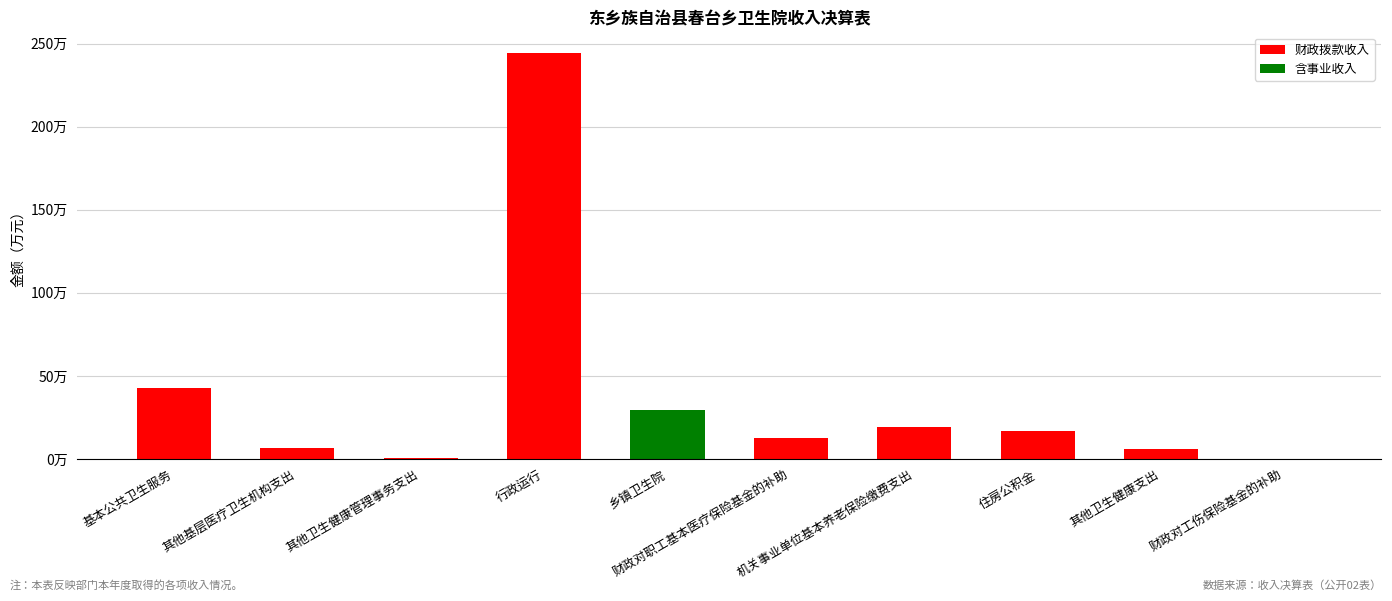

How many bars are there in total?

10